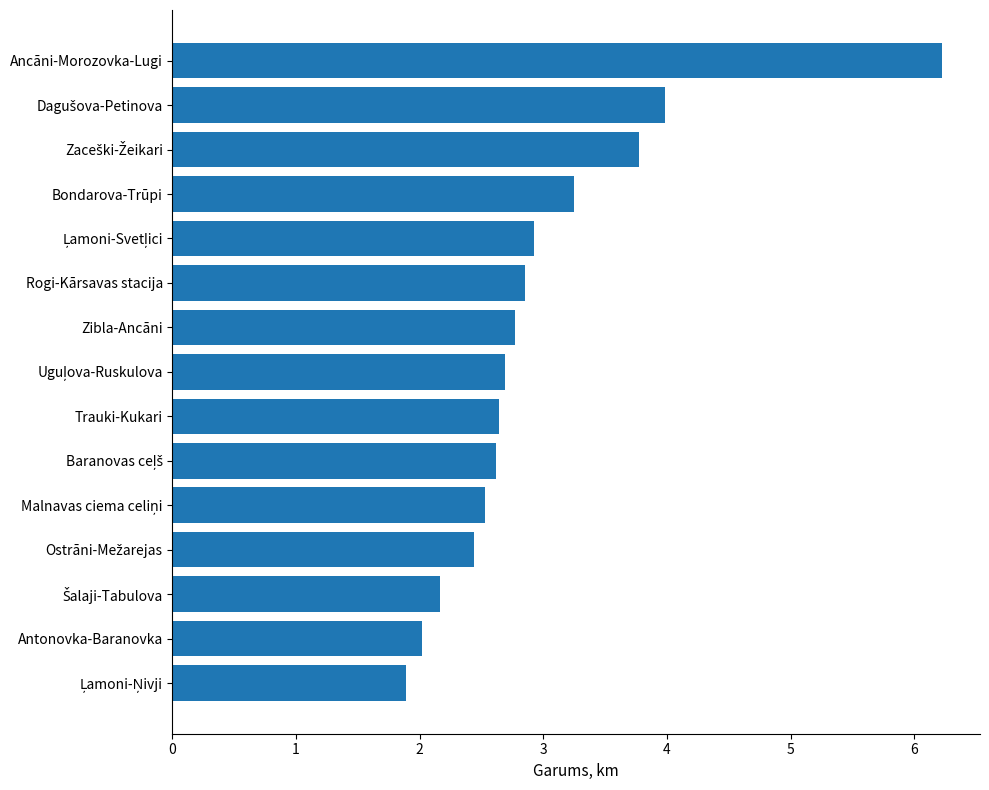

What is the label of the 9th bar from the bottom?

Zibla-Ancāni